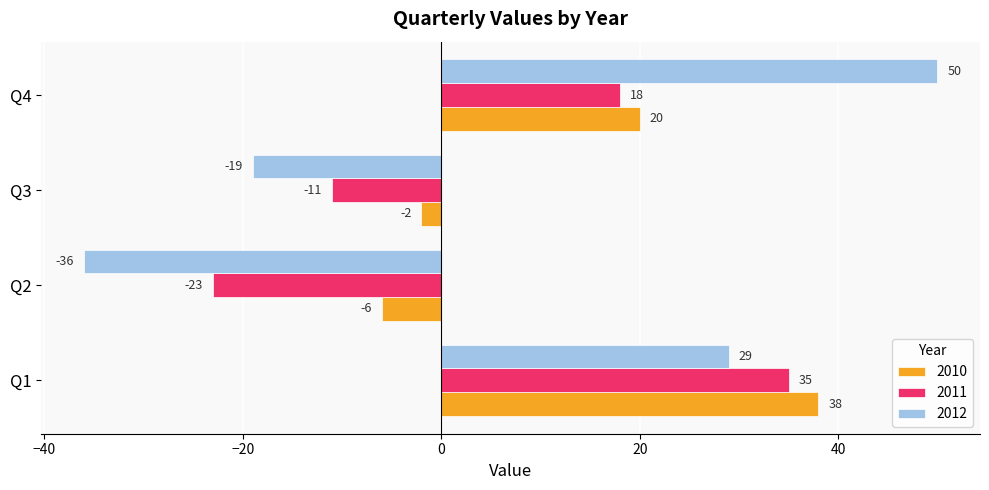

True or false: 2011 has a value of -23 at Q2.

True